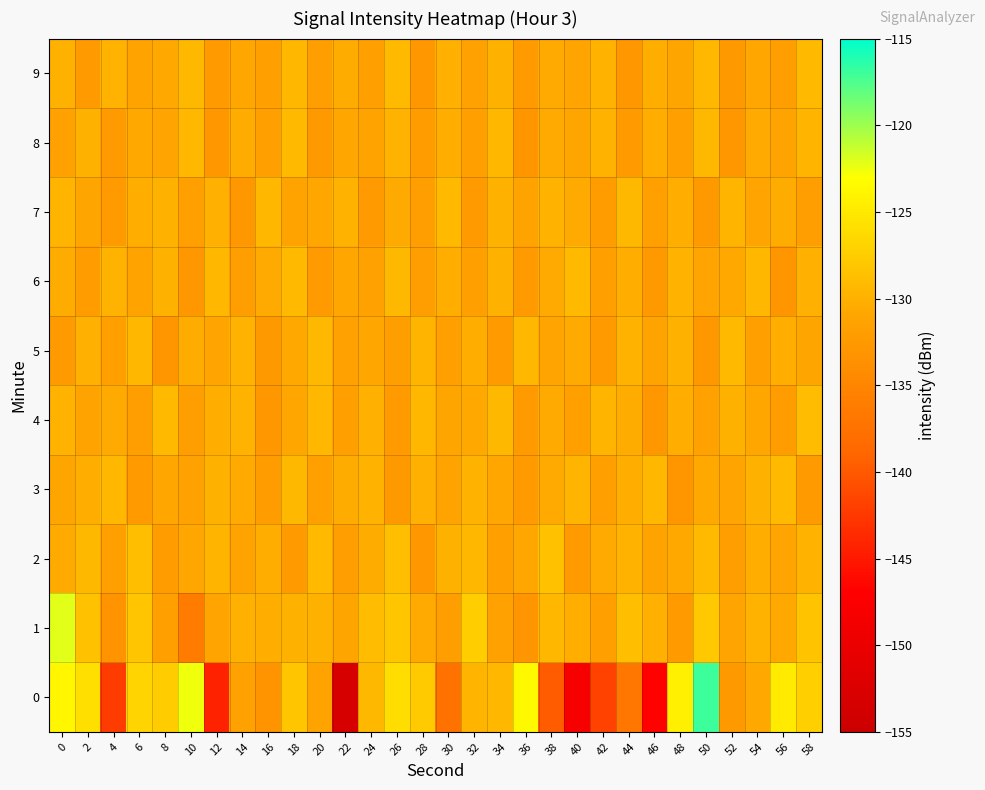

At 32, list the series in order from largest to smallest.

1, 2, 0, 3, 5, 4, 9, 6, 8, 7